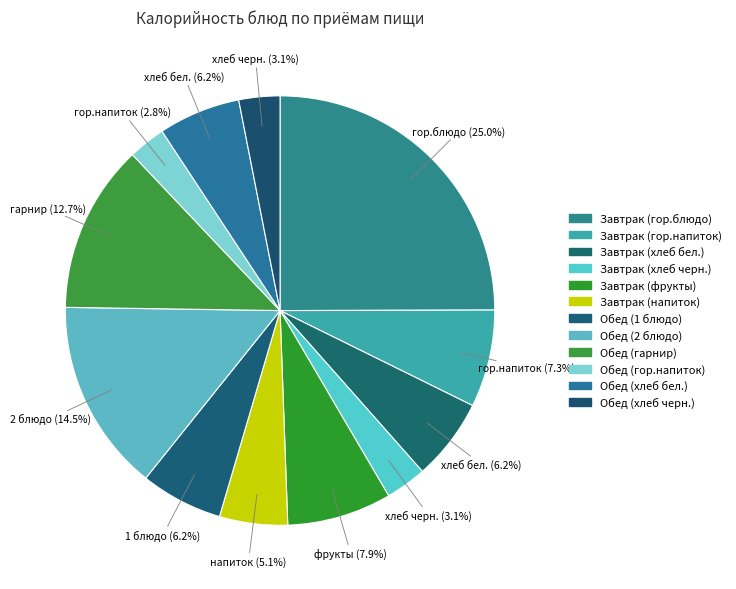

Is there a majority slice in this chart?

No